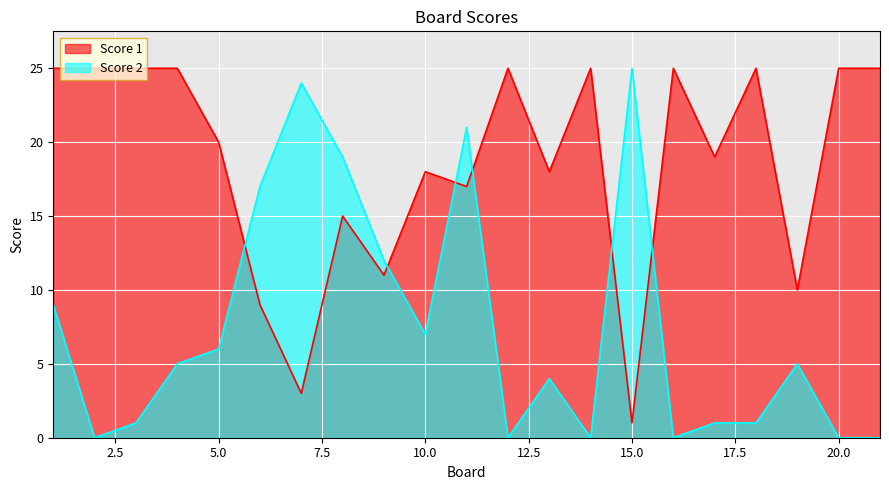

How many lines are shown in the chart?

2